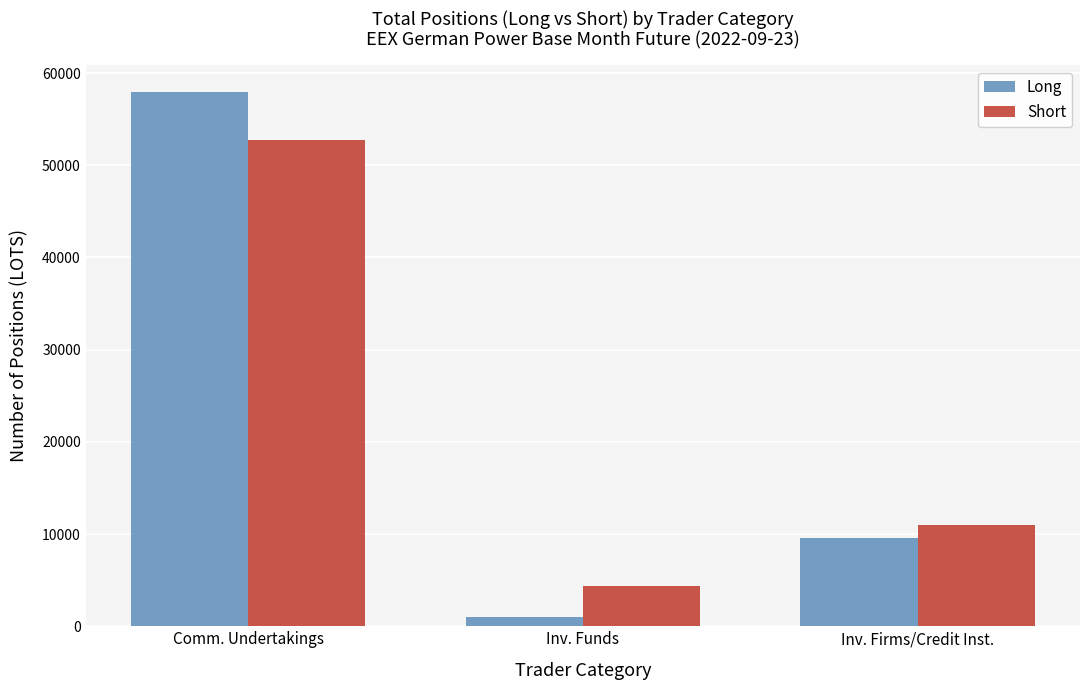

What is the value of the Short bar at the 1st from the left?

52772.0